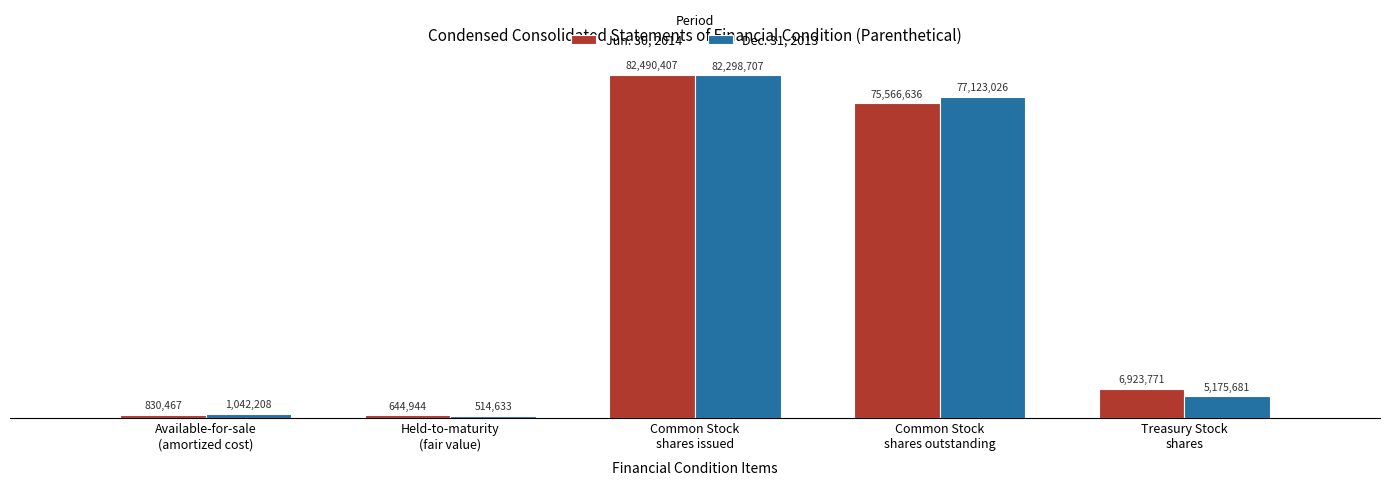

Does the chart contain any negative values?

No